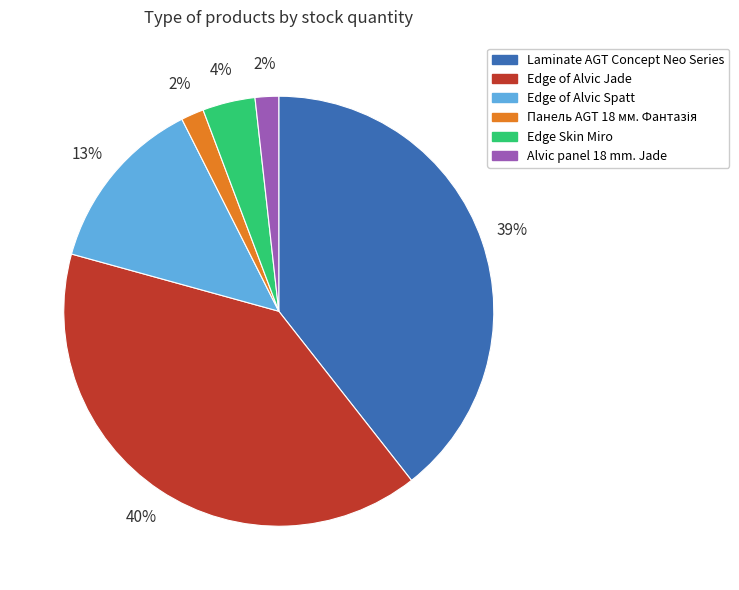

To the nearest percent, what is the average slice percentage?

17%